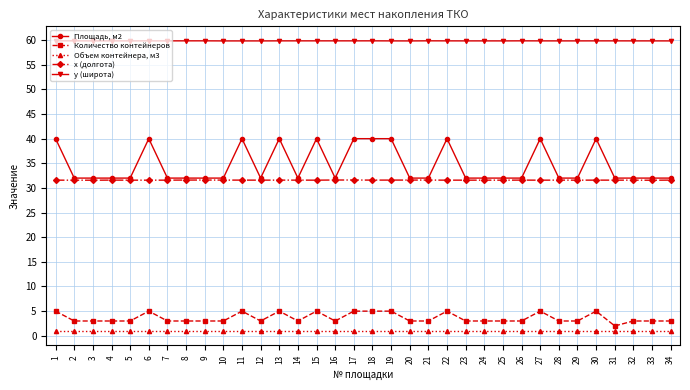

True or false: Площадь, м2 and y (широта) cross at least once.

False